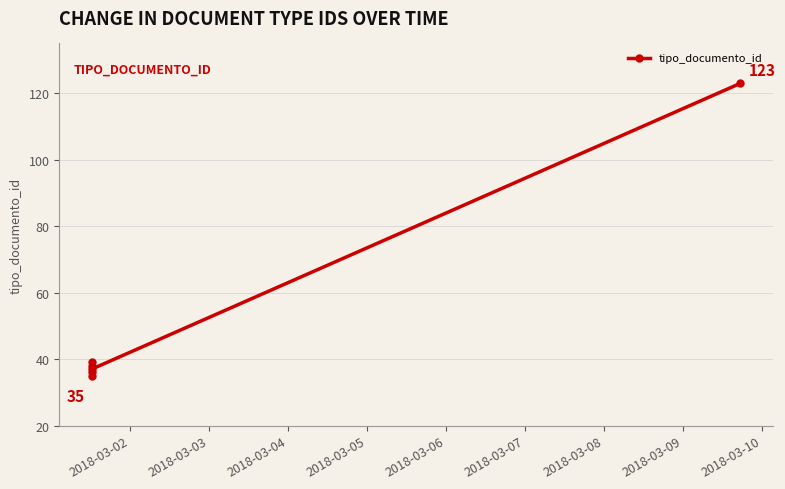

What is the value of the 6th point from the left?

123